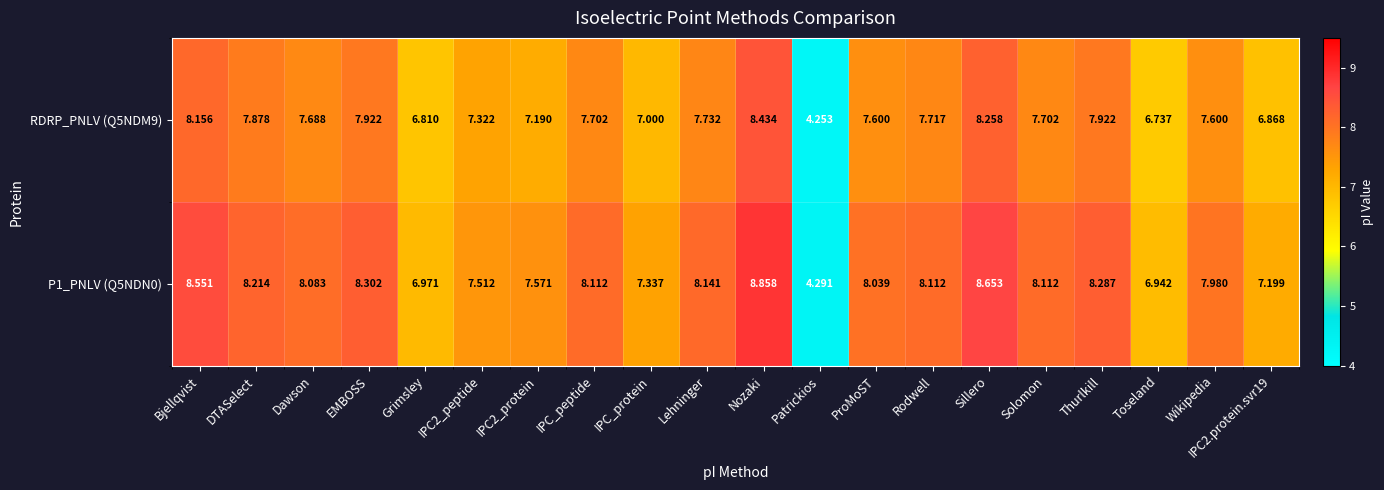

At which category does the chart reach its minimum across all series?

Patrickios